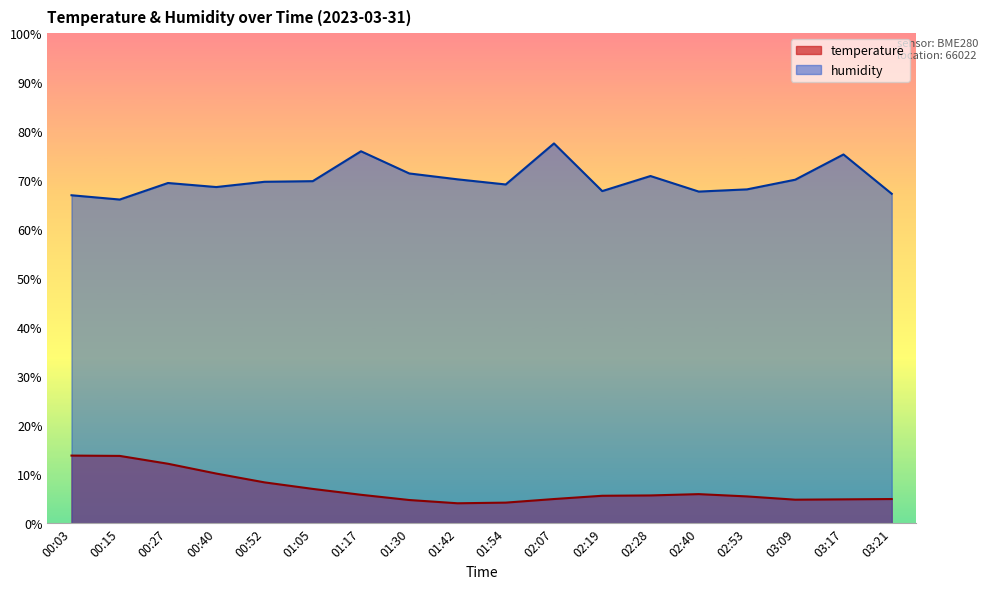

At how many categories does at least one series exceed 24?

18